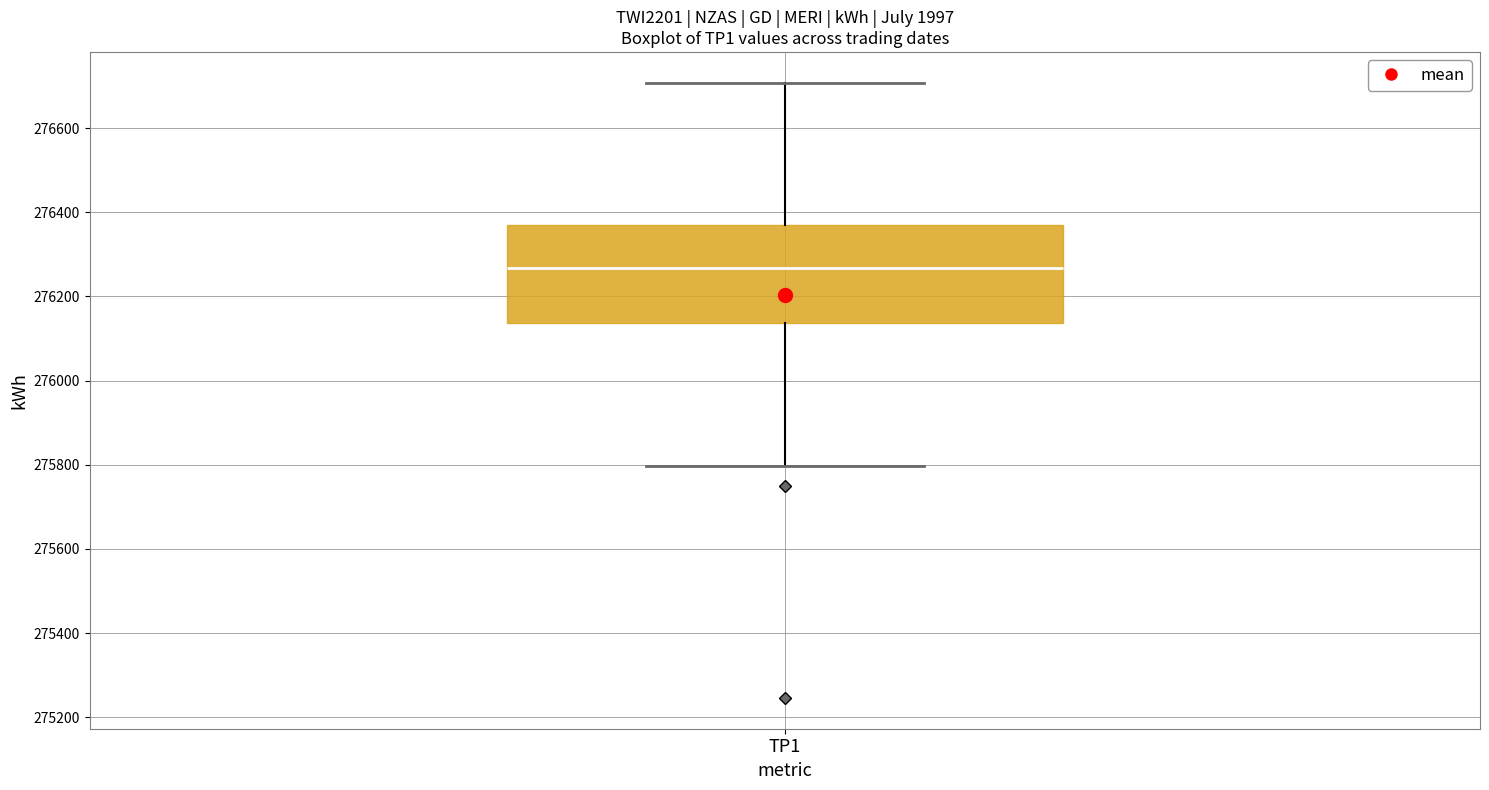

Read this box plot against the y-axis: the position of the median line, the range covered by the box, and the ends of both whiskers. The values are not printed on the chart, so give them approximately, as read against the axis.

median 276260, box 276140 to 276380, whiskers 275800 to 276700